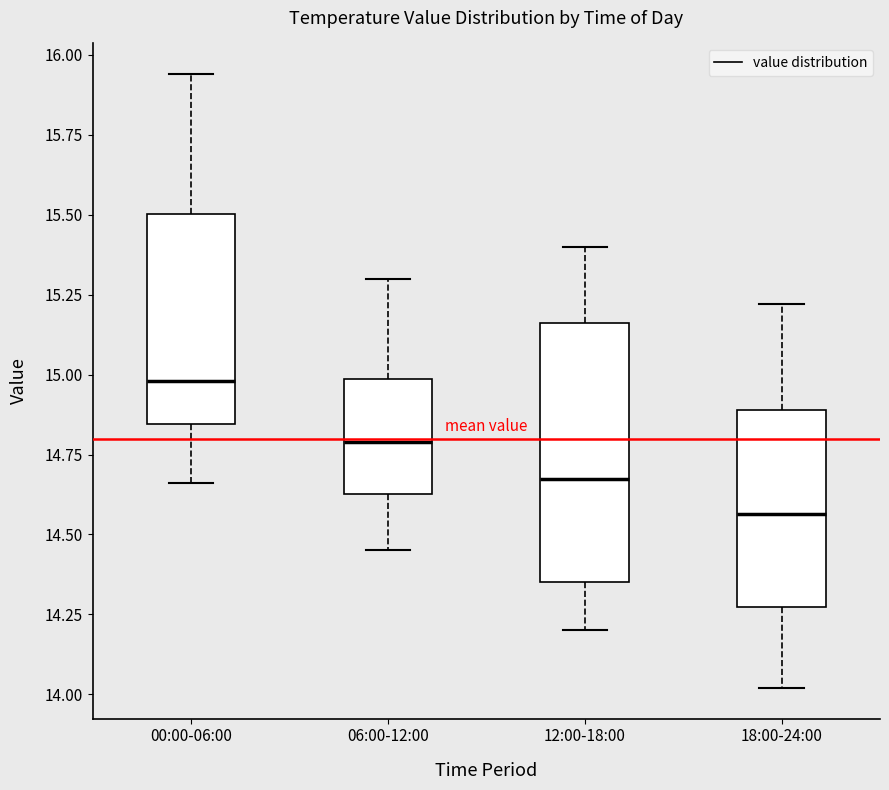

Reading left to right, transcribe this box plot: for each box, give where its median line is, the range the box spans, and where its two whiskers end, as read against the y-axis. The values are not printed on the chart, so give them approximately, as read against the axis.

00:00-06:00: median 15.00, box 14.85 to 15.50, whiskers 14.65 to 15.95
06:00-12:00: median 14.80, box 14.65 to 15.00, whiskers 14.45 to 15.30
12:00-18:00: median 14.70, box 14.35 to 15.15, whiskers 14.20 to 15.40
18:00-24:00: median 14.55, box 14.25 to 14.90, whiskers 14.00 to 15.20